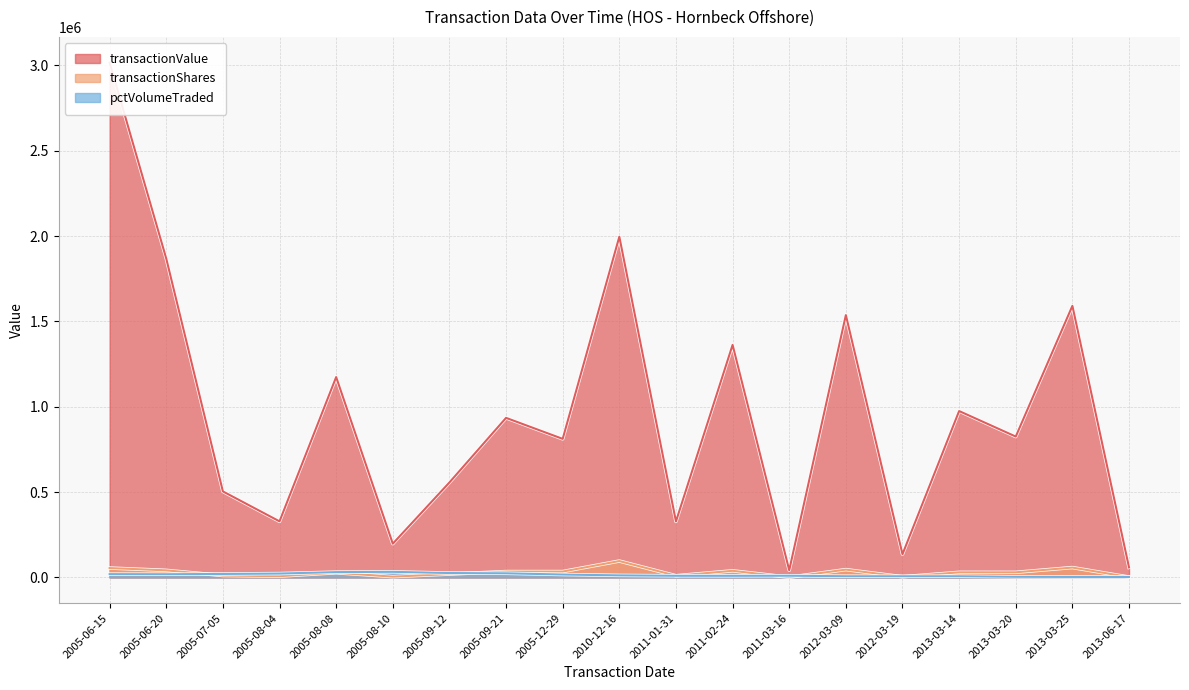

True or false: transactionValue and pctVolumeTraded intersect in this chart.

False